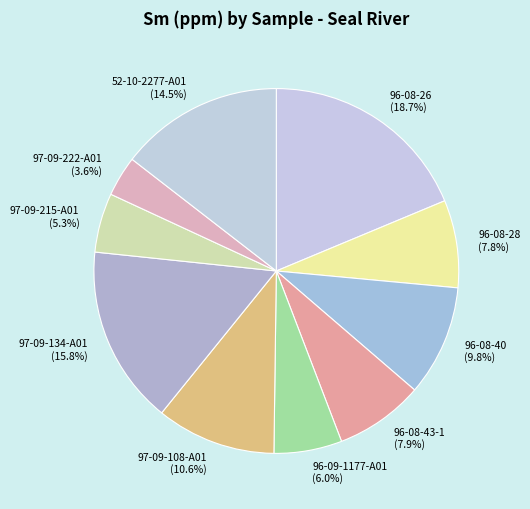

Which has a higher value, 96-08-28 or 97-09-222-A01?

96-08-28